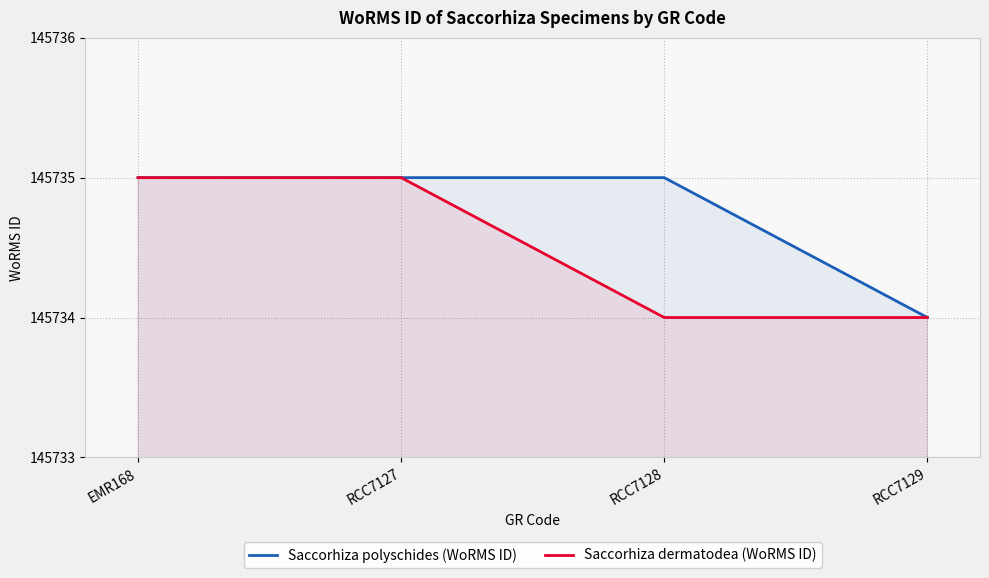

The Saccorhiza dermatodea (WoRMS ID) series shows 251866 at RCC7129. True or false?

False